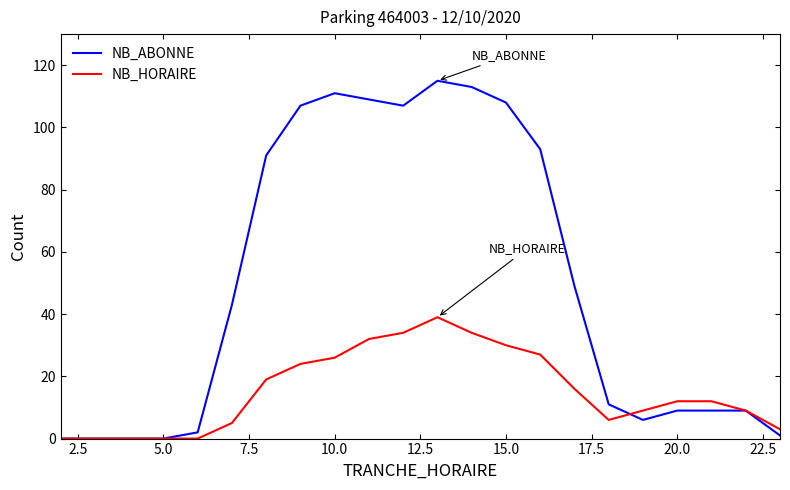

What is the highest value of the NB_ABONNE series?

115